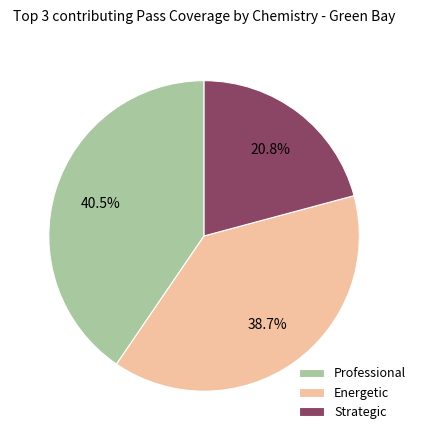

Combined, what portion of the pie is Energetic and Professional?

79.2%